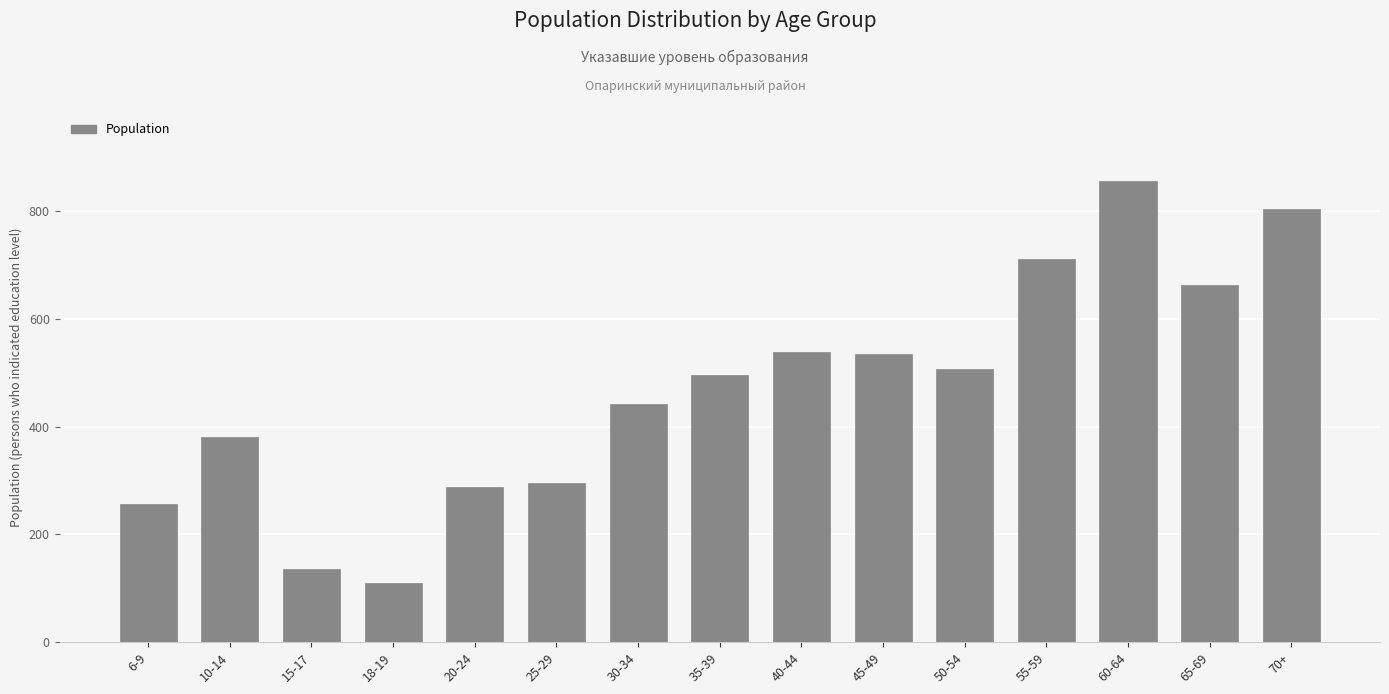

Is it true that the value at 35-39 is 496?

True